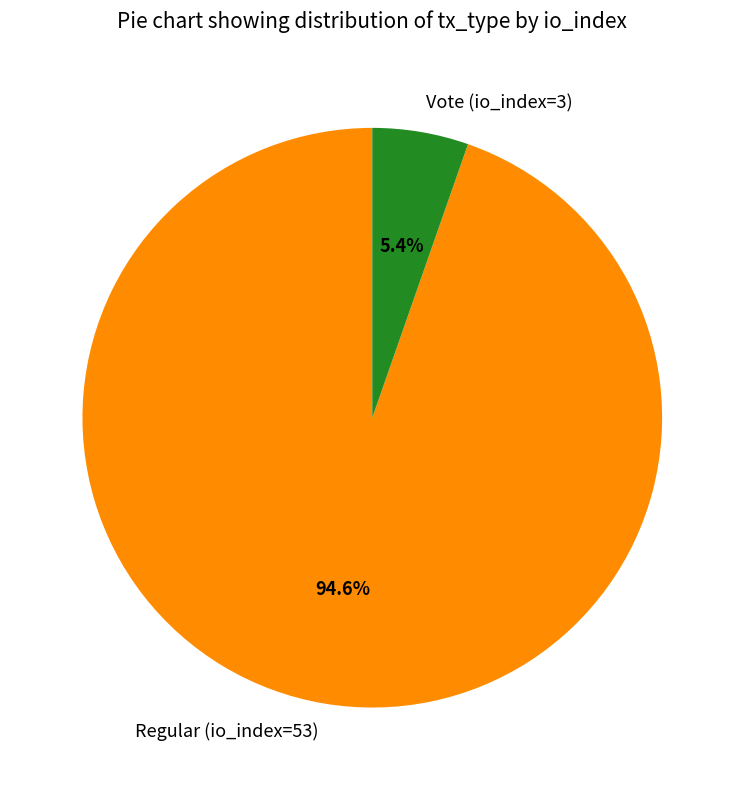

Is Vote (io_index=3) the majority of the pie?

No